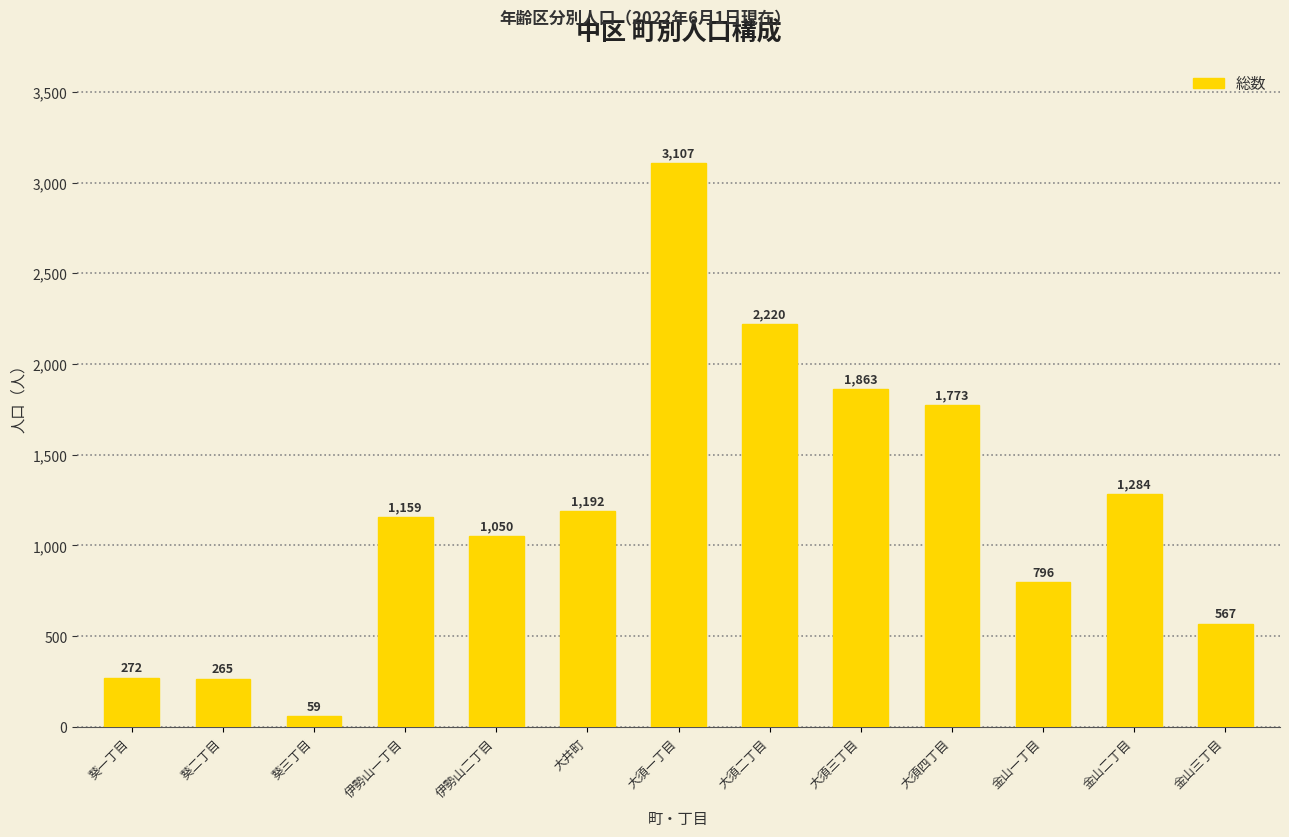

Does the chart contain any negative values?

No